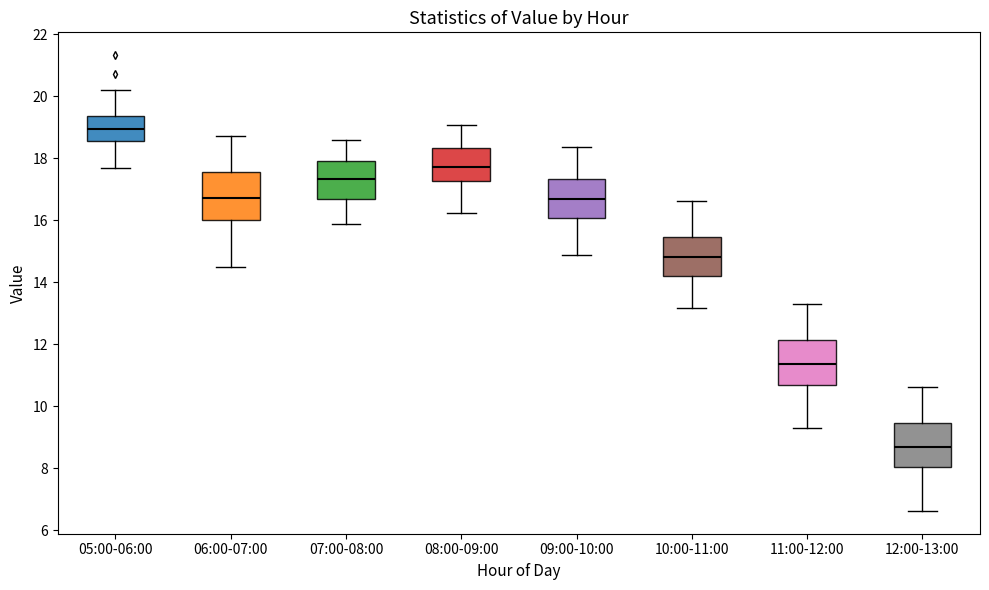

Reading left to right, read every box against the y-axis: the position of its median line, the range the box covers, and the ends of its whiskers. The values are not printed on the chart, so give them approximately, as read against the axis.

05:00-06:00: median 19.0, box 18.6 to 19.4, whiskers 17.8 to 20.2
06:00-07:00: median 16.8, box 16.0 to 17.6, whiskers 14.6 to 18.8
07:00-08:00: median 17.4, box 16.8 to 18.0, whiskers 15.8 to 18.6
08:00-09:00: median 17.8, box 17.2 to 18.4, whiskers 16.2 to 19.0
09:00-10:00: median 16.8, box 16.0 to 17.4, whiskers 15.0 to 18.4
10:00-11:00: median 14.8, box 14.2 to 15.4, whiskers 13.2 to 16.6
11:00-12:00: median 11.4, box 10.8 to 12.2, whiskers 9.4 to 13.4
12:00-13:00: median 8.8, box 8.0 to 9.4, whiskers 6.6 to 10.6